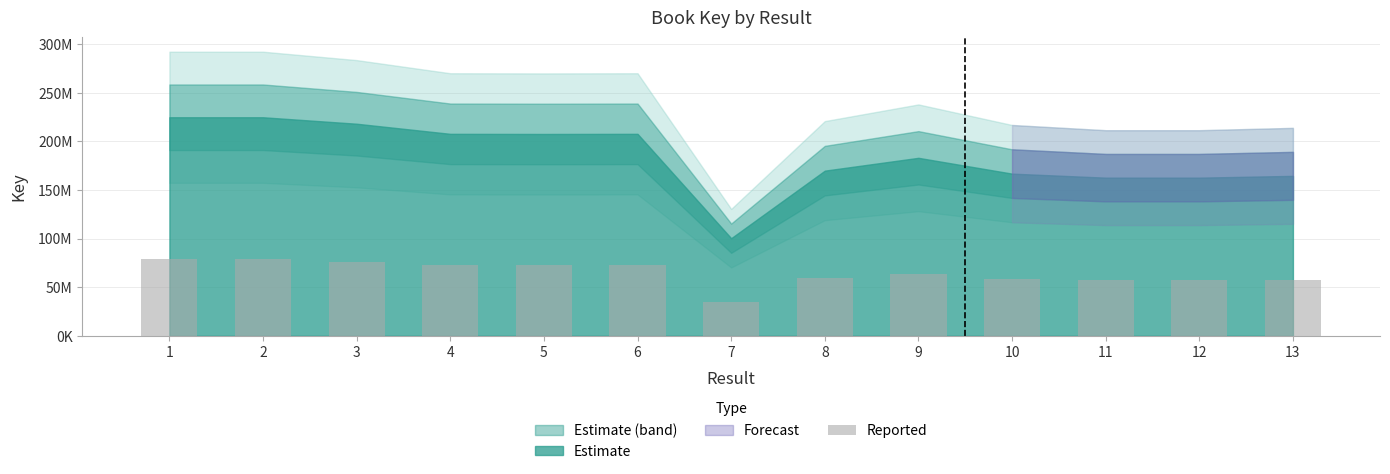

How many data points are above 64084414?

7